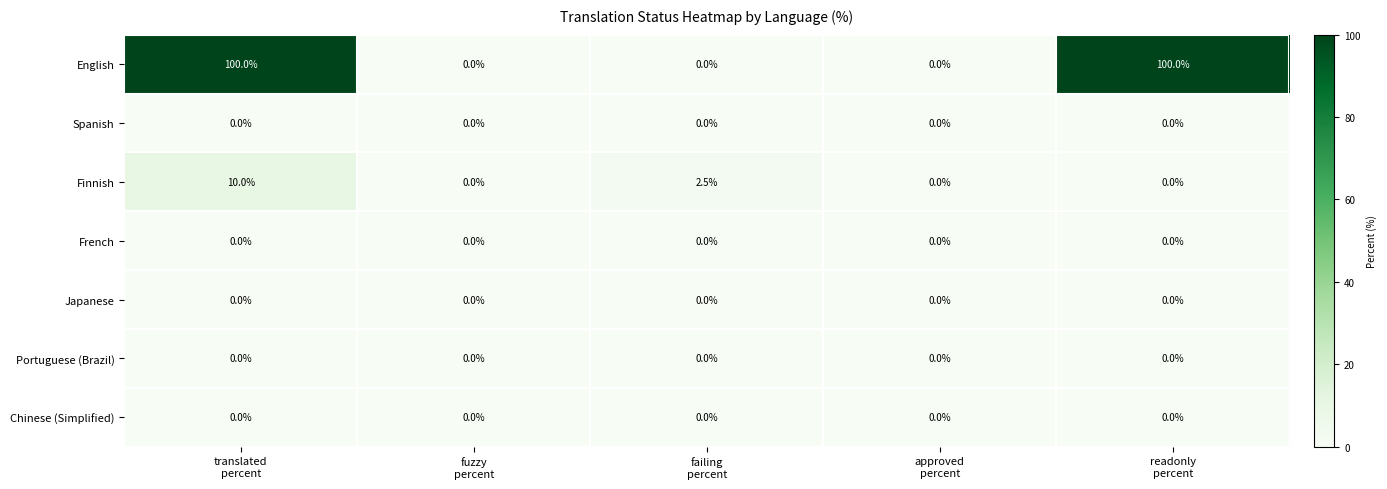

Which series has the widest spread of values?

English